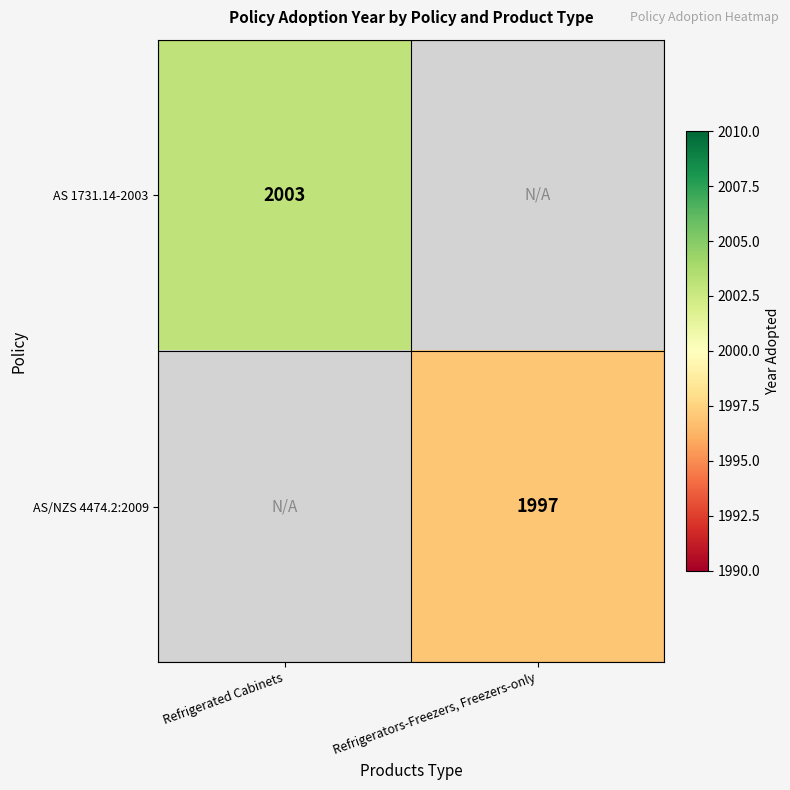

True or false: AS/NZS 4474.2:2009 has a value of 1997 at Refrigerators-Freezers, Freezers-only.

True